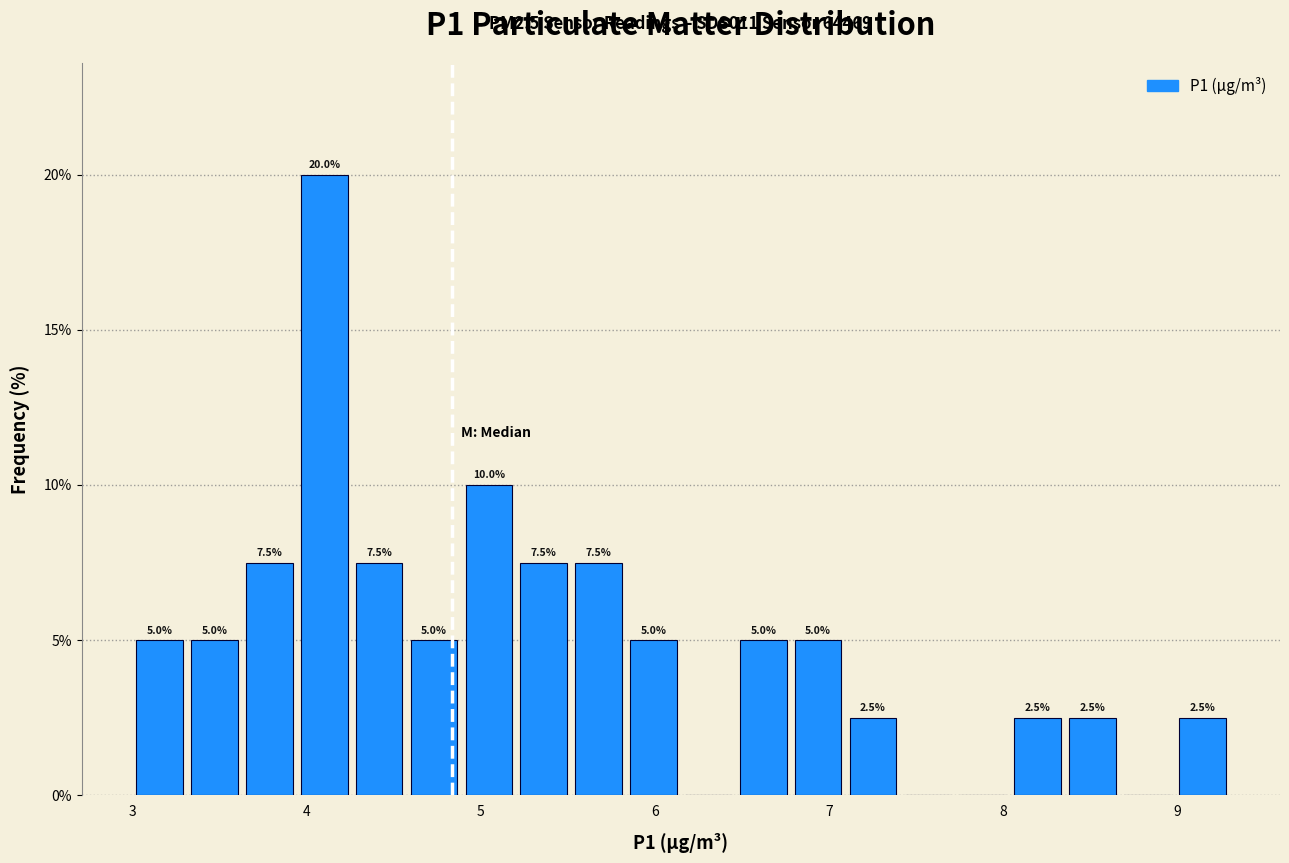

Around what value on the x-axis is the tallest bar? Give the approximate position of its centre, as read against the axis.

4.1